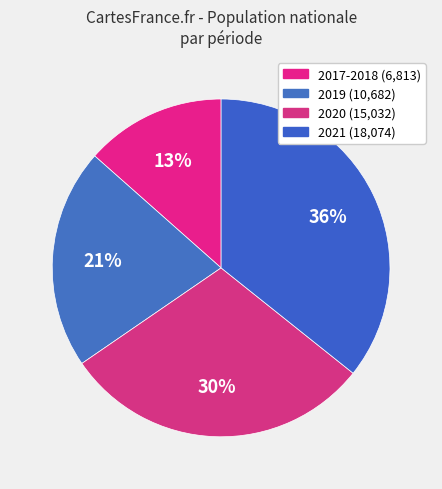

How many slices are in this pie chart?

4